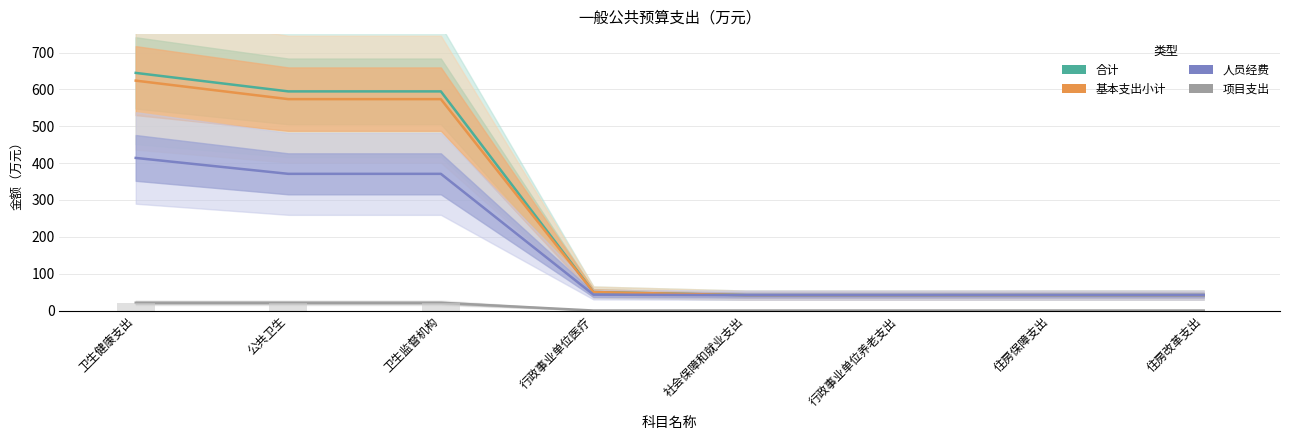

Between 社会保障和就业支出 and 住房保障支出, which is larger?

住房保障支出